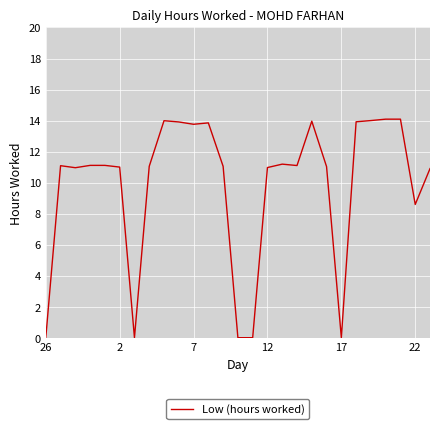

True or false: the data shows 17.7 at 12.

False